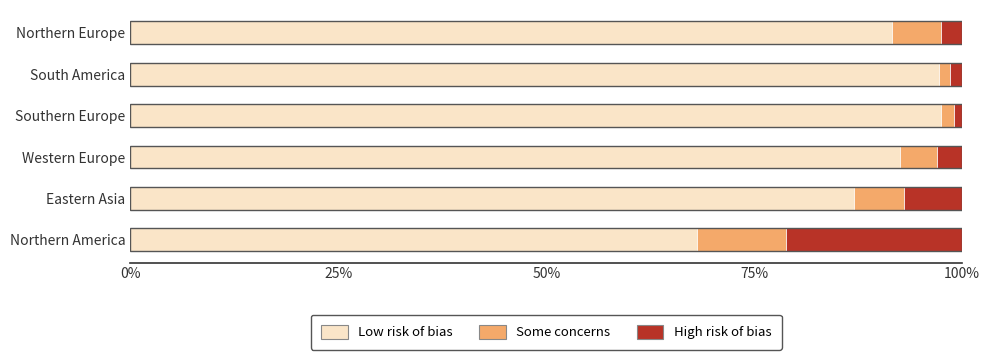

What is the total value across all series at Northern Europe?

100.0